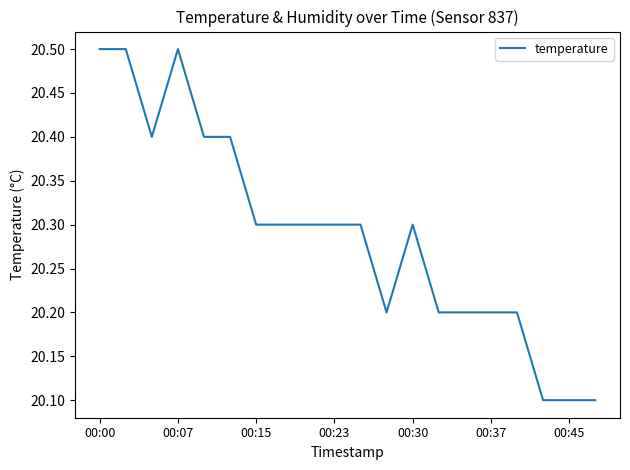

Reading right to left, what are all the values shown in this chart?

20.1	20.1	20.1	20.2	20.2	20.2	20.2	20.3	20.2	20.3	20.3	20.3	20.3	20.3	20.4	20.4	20.5	20.4	20.5	20.5